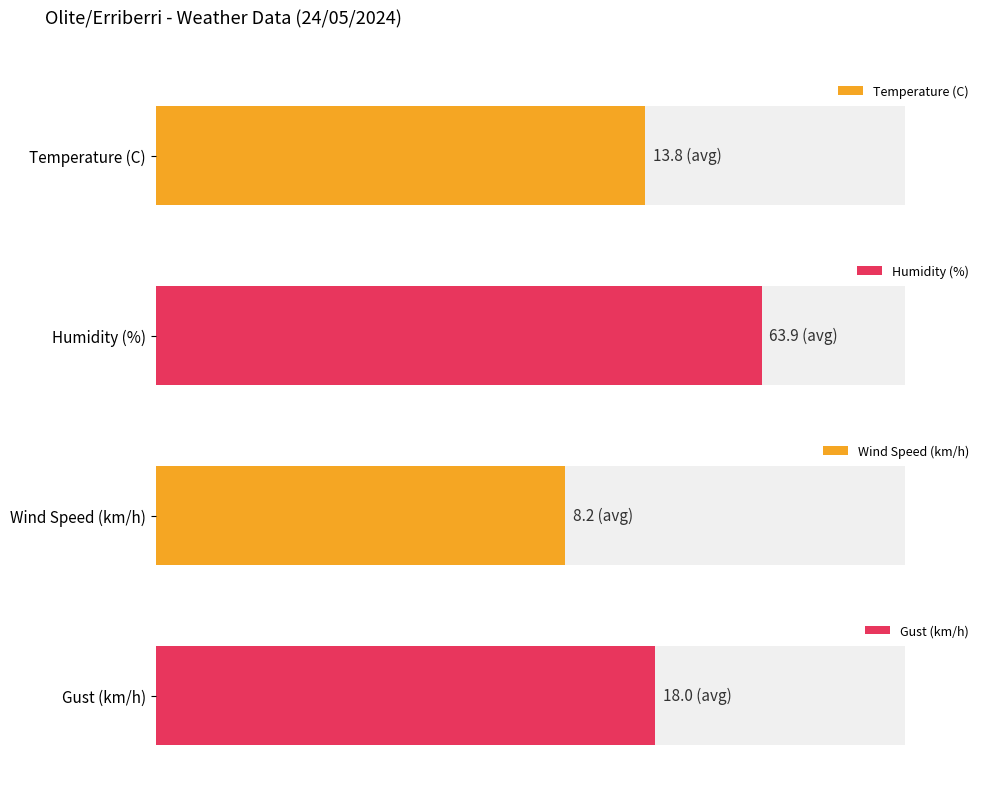

What is the sum of the Temperature (C) values at 11:00 and 23:00?

28.5